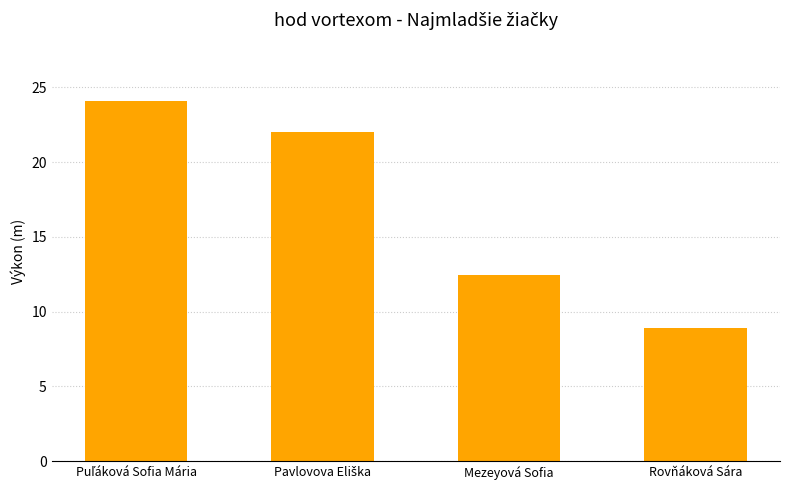

Approximately how many times larger is the value at Mezeyová Sofia compared to Rovňáková Sára?

1.4